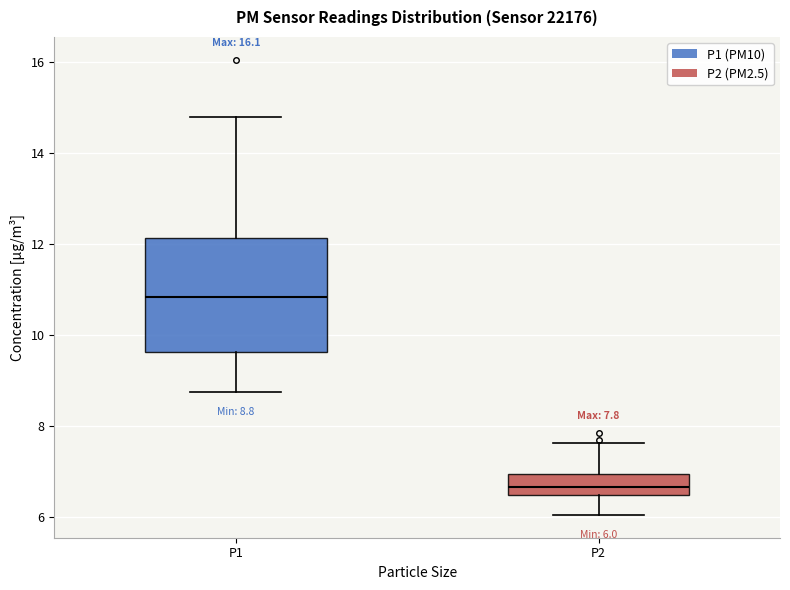

Comparing the boxes themselves (not the whiskers), which one is the tallest?

P1